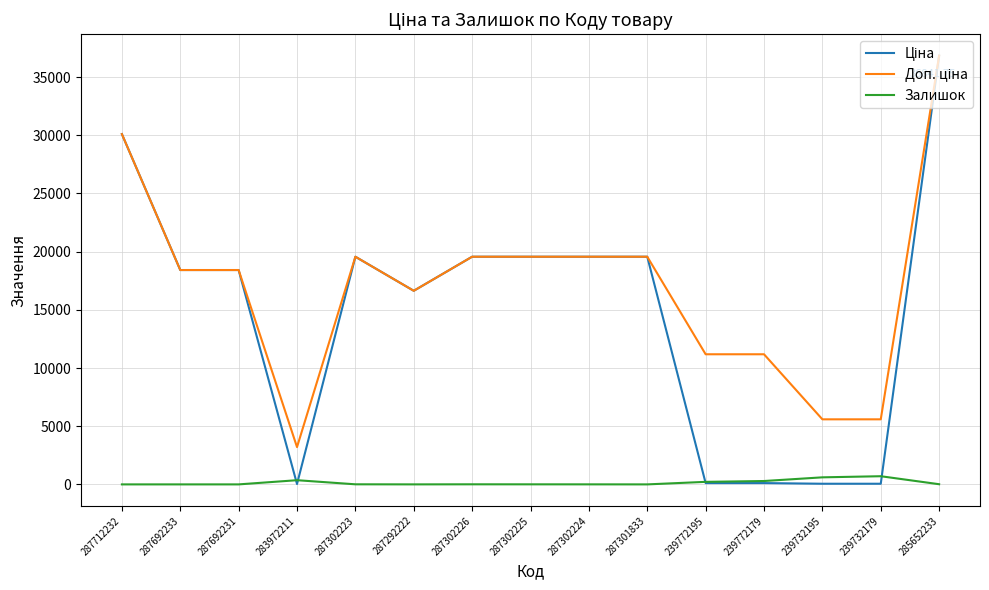

How many lines are shown in the chart?

3